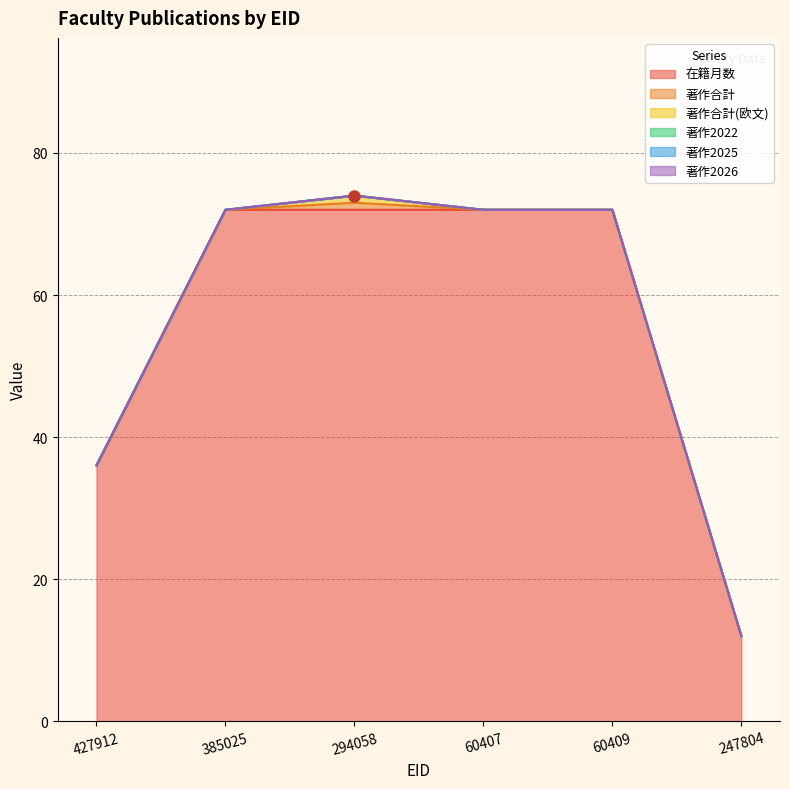

Is it true that 在籍月数 equals 119 at 60409?

False